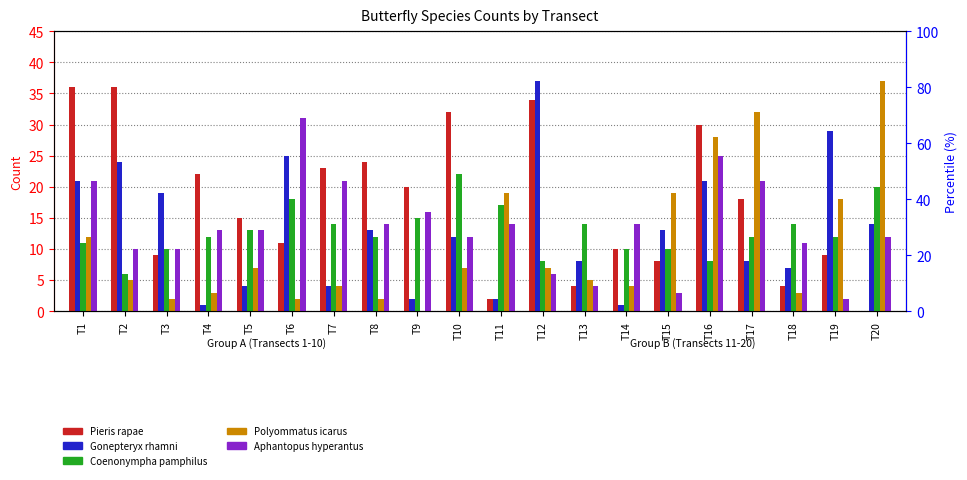

Between T9 and T18, which series saw the biggest shift?

Pieris rapae